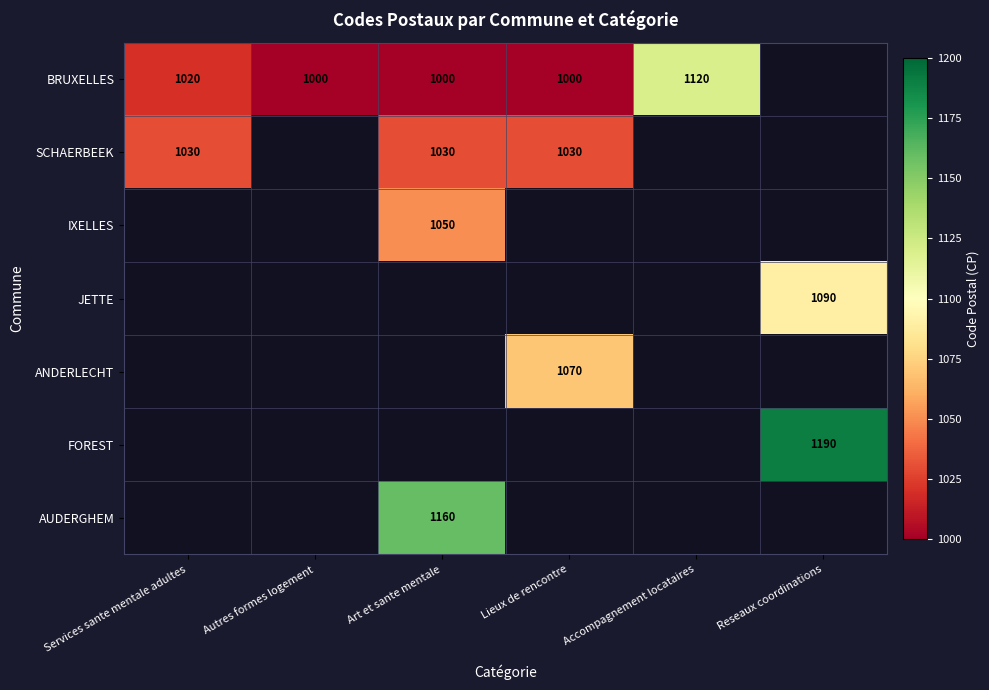

Is it true that SCHAERBEEK equals 1403 at Services sante mentale adultes?

False